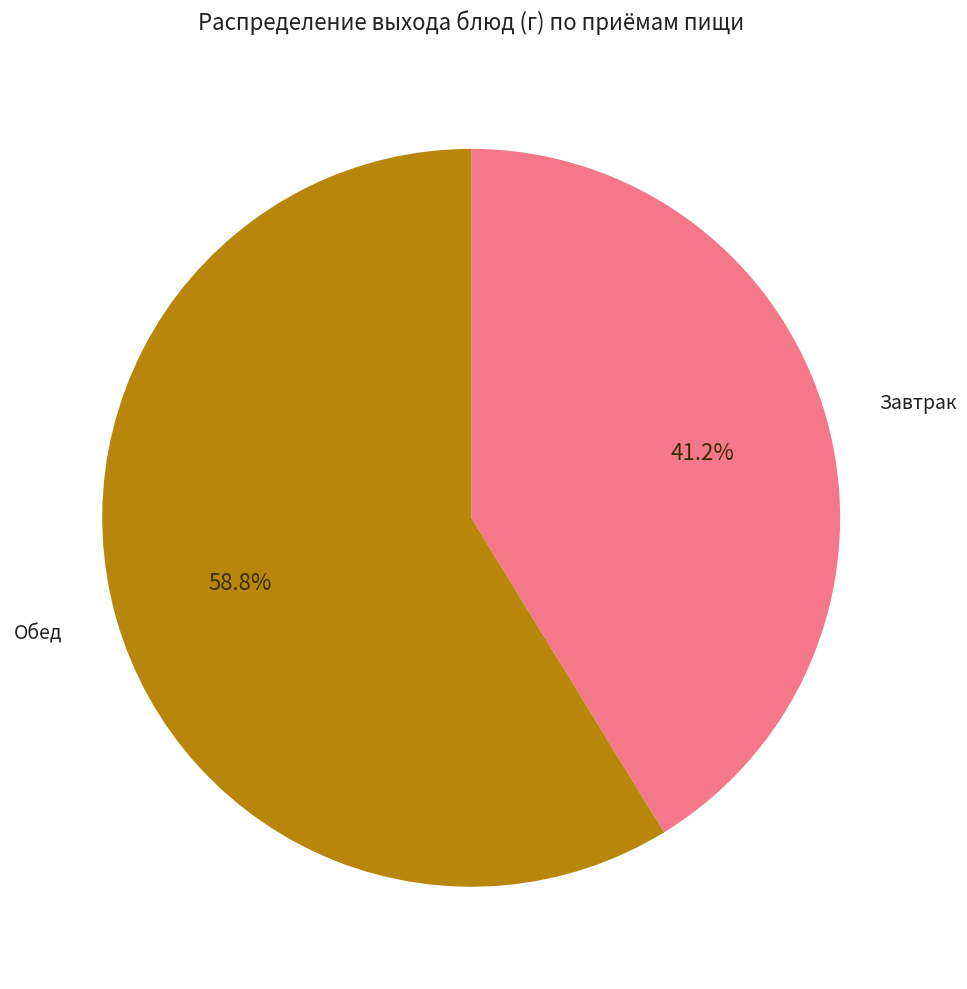

Is there a majority slice in this chart?

Yes